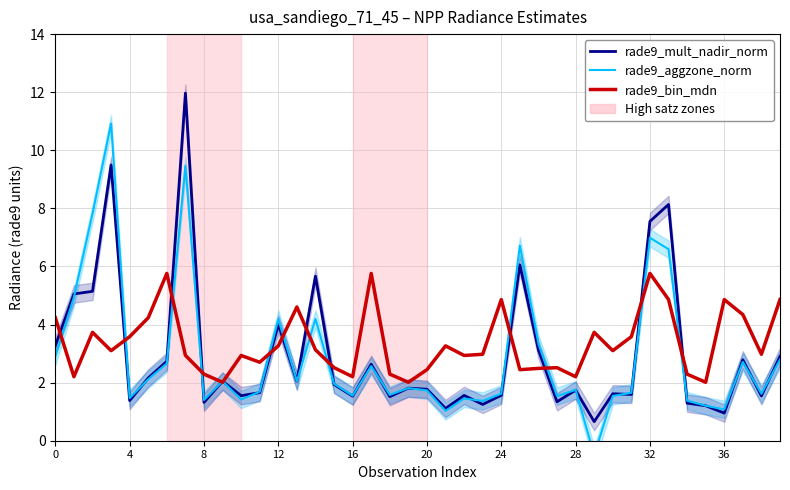

Is the value of rade9_bin_mdn at 22 greater than the value of rade9_mult_nadir_norm at 13?

Yes